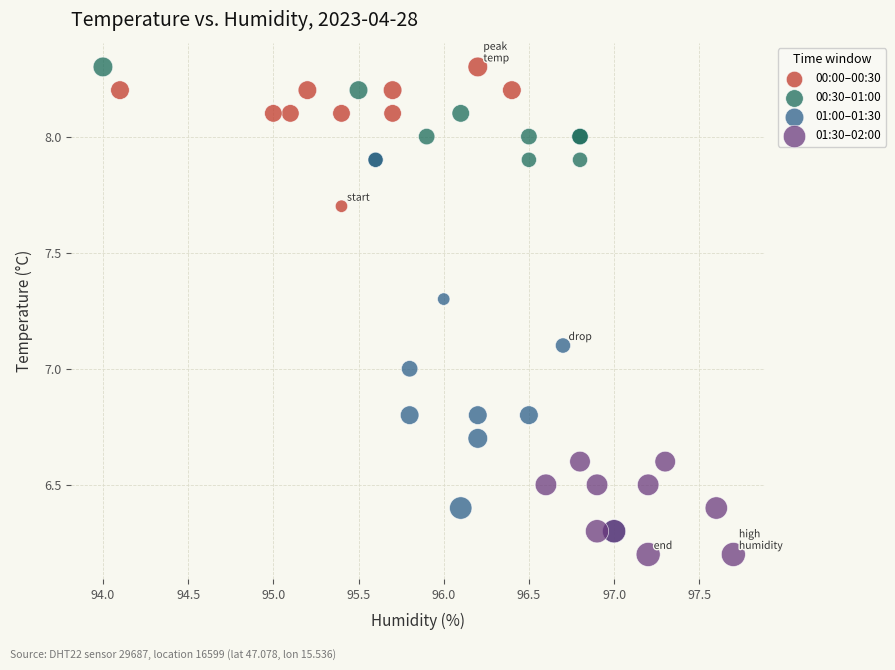

Which series has the largest Y range (max minus min)?

01:00–01:30